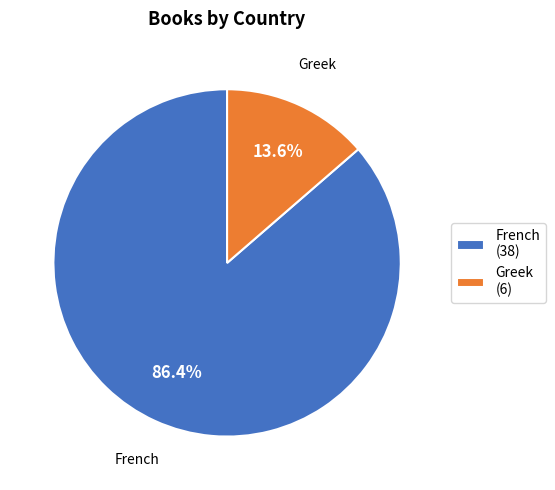

True or false: French accounts for 77% of the total.

False